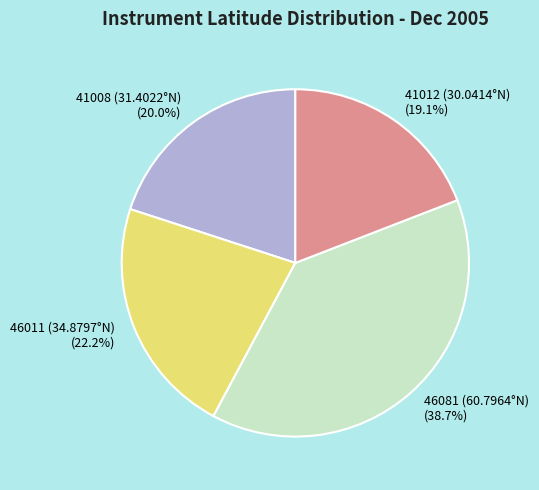

To the nearest percent, what is the difference between the 41012 (30.0414°N) and 41008 (31.4022°N) slice percentages?

1%